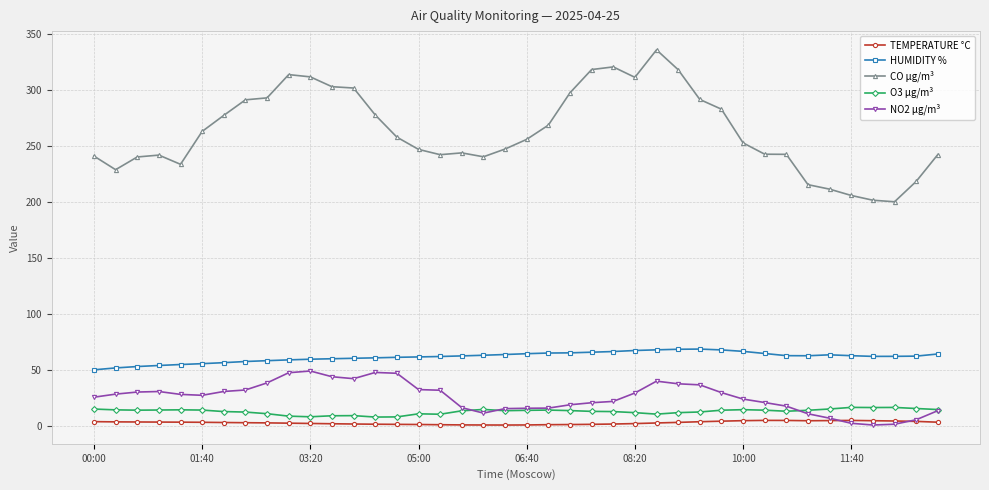

True or false: NO2 µg/m³ and CO µg/m³ intersect in this chart.

False